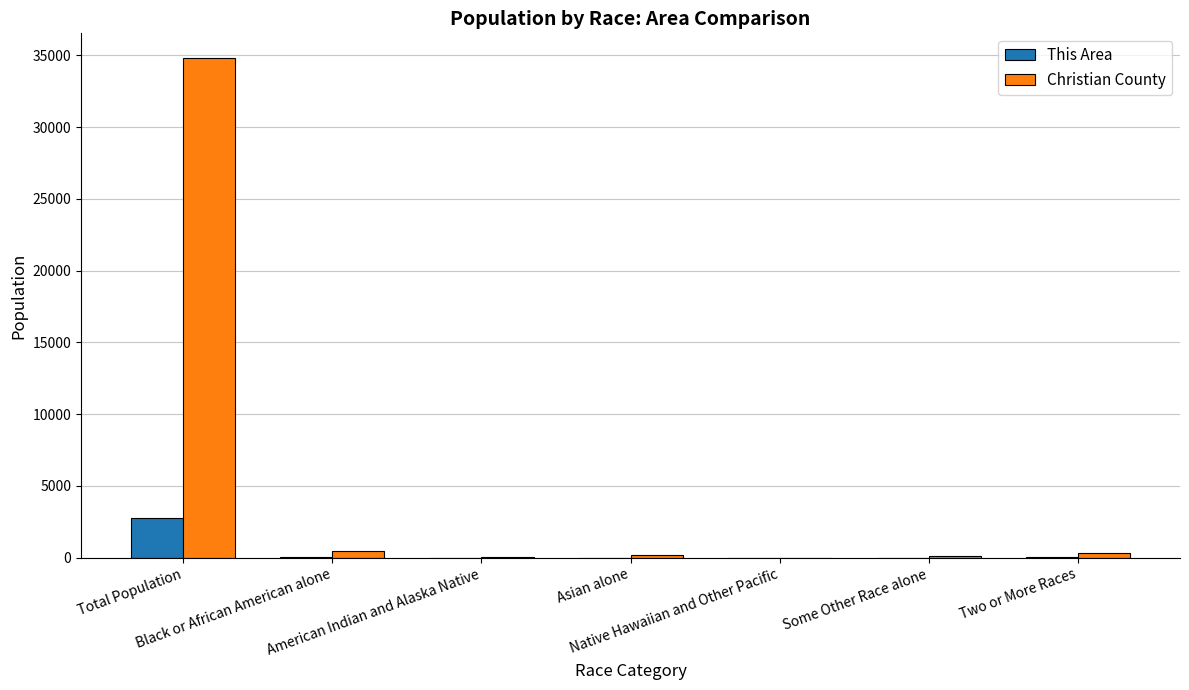

Where does the Christian County series first go above 167?

Total Population